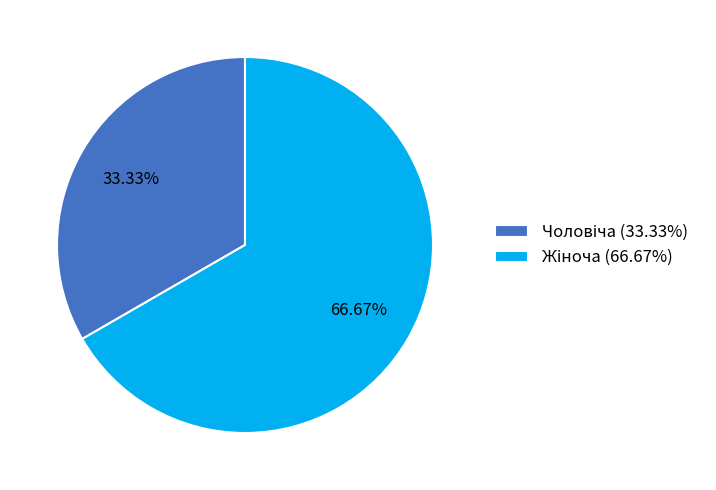

Is there a majority slice in this chart?

Yes